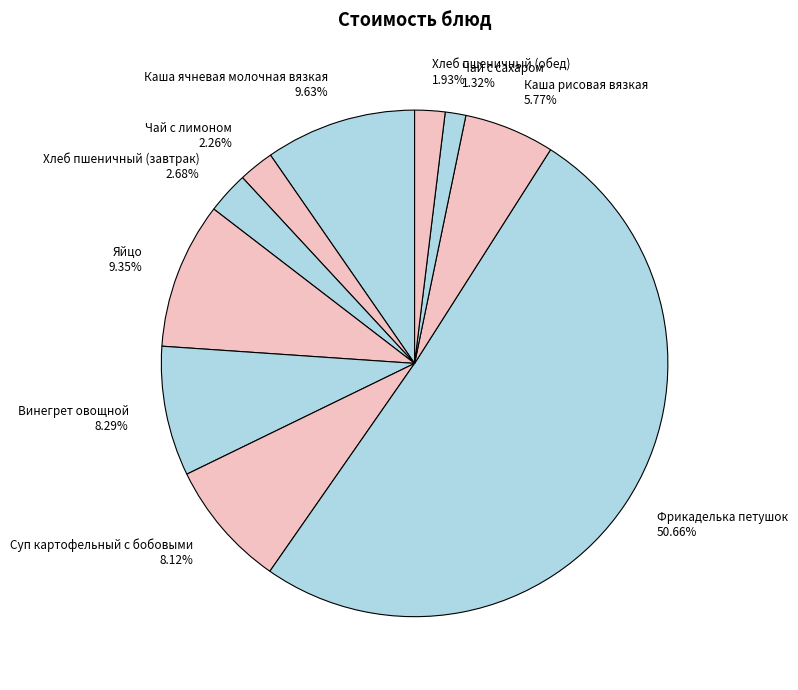

How many segments does this pie chart have?

10